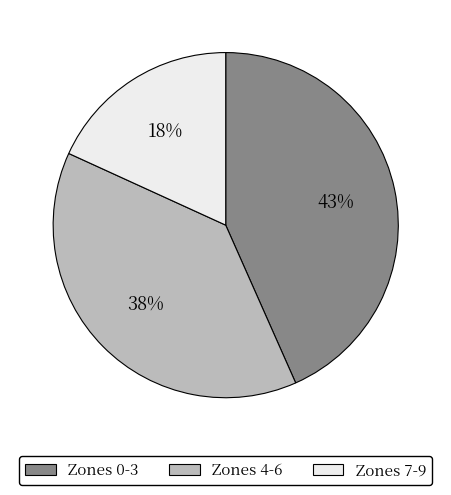

Is there a majority slice in this chart?

No